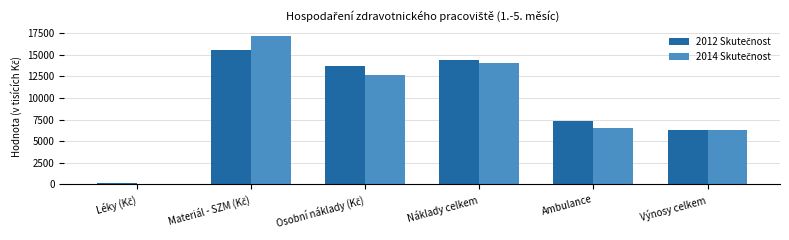

What is the maximum value shown in the chart?

17206.1